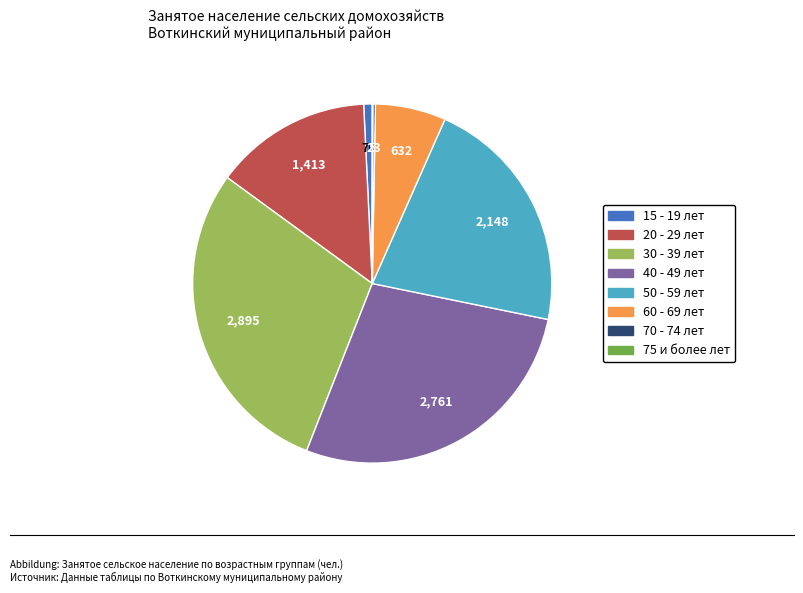

Is the sum of 30 - 39 and 50 - 59 greater than half?

Yes